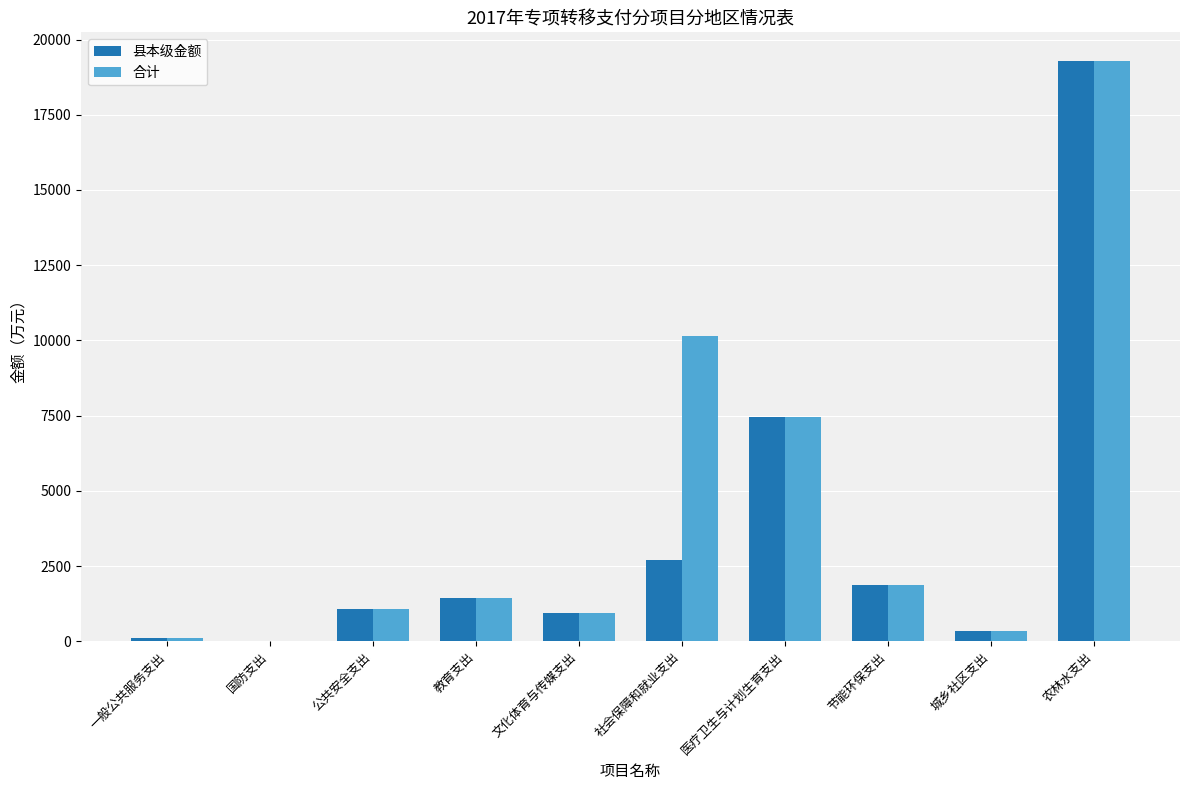

At which label is 县本级金额 closest to 9643?

医疗卫生与计划生育支出